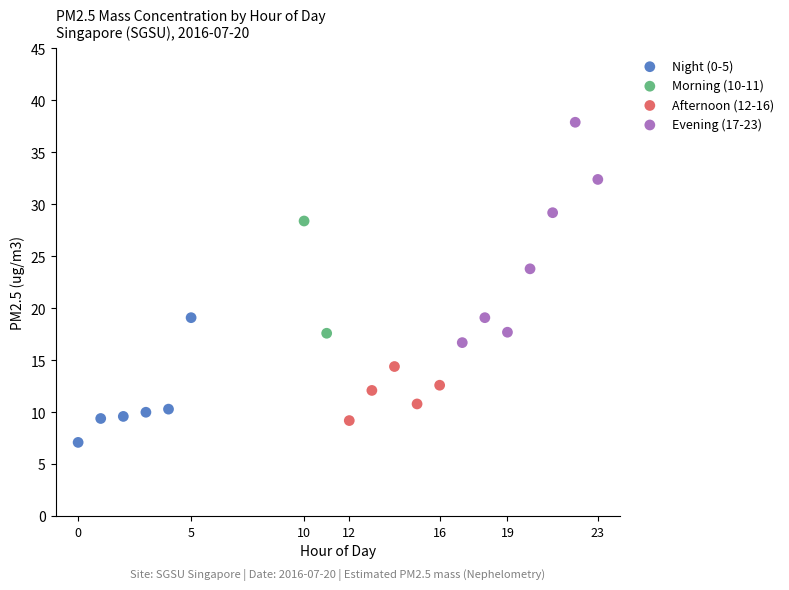

Which series contains the highest Y value?

Evening (17-23)